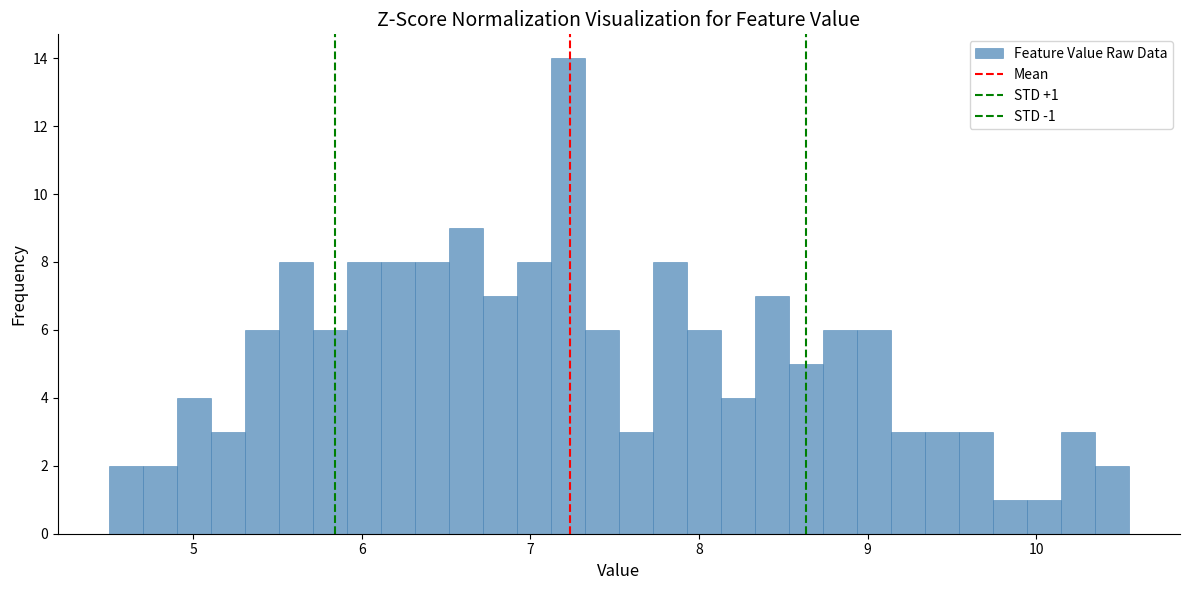

Read against the x-axis, roughly where is the centre of the tallest bar?

7.2